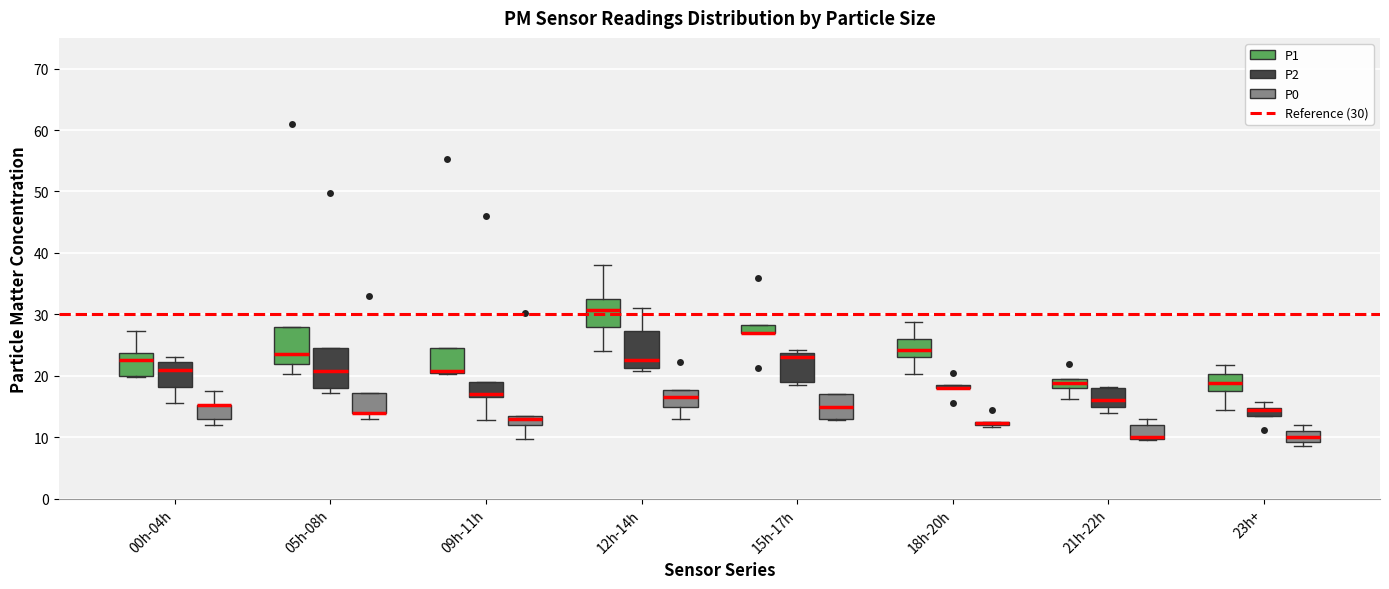

Where does the median line of the box for 12h-14h (P2) sit on the y-axis? The values are not printed on the chart, so give them approximately, as read against the axis.

23